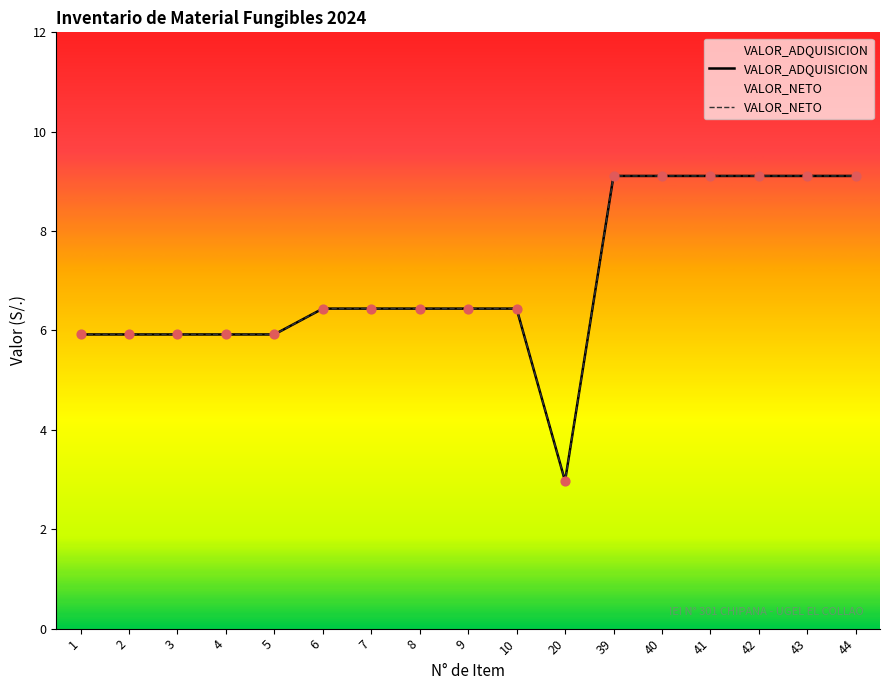

What are all the series names shown in the legend?

VALOR_ADQUISICION, VALOR_NETO